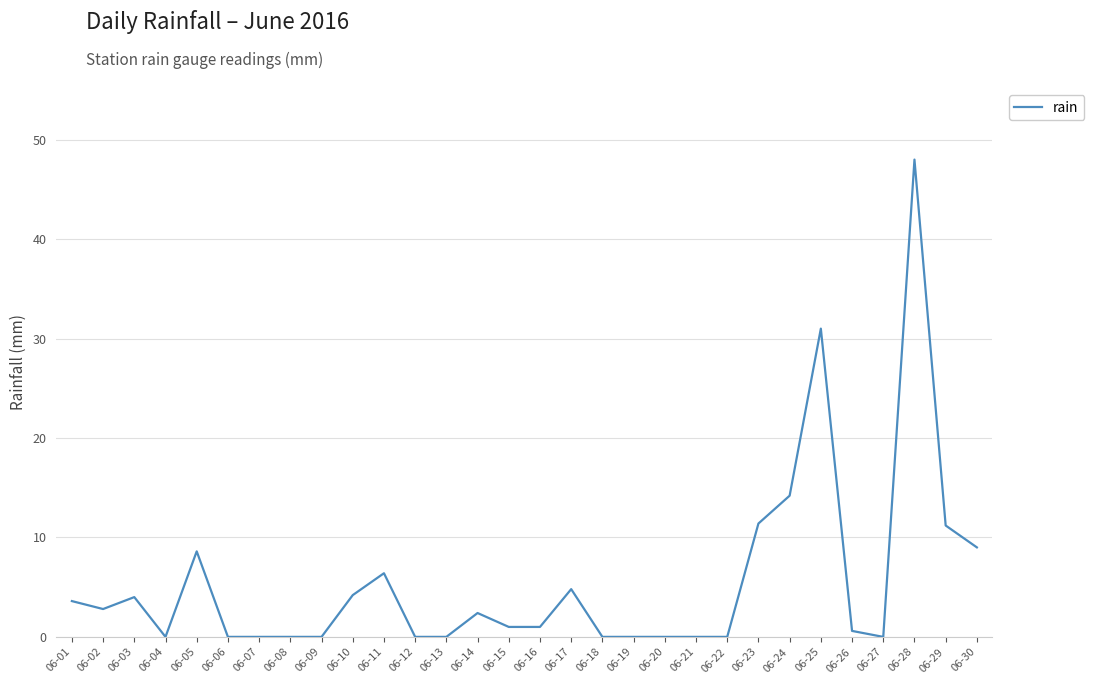

Where is the data nearest to the value 24?

06-25